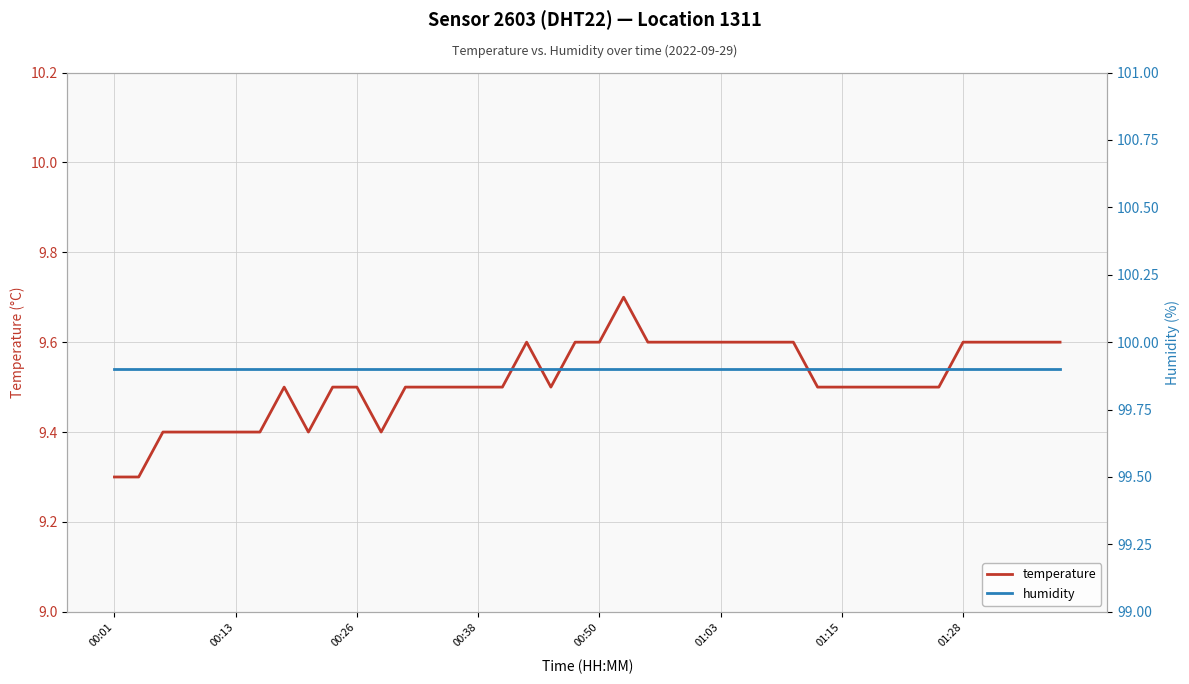

Which series has the widest spread of values?

temperature